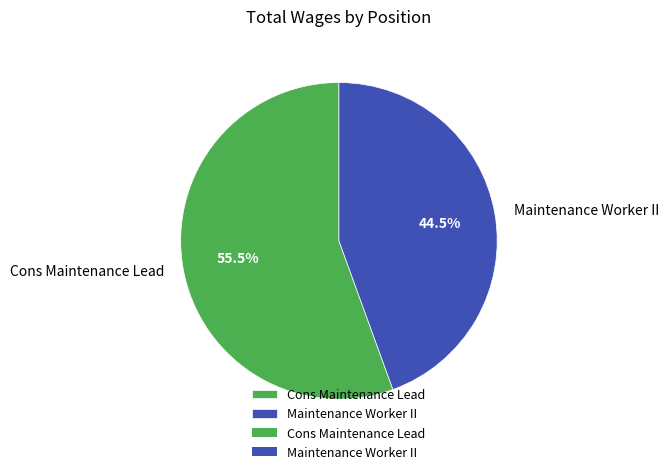

To the nearest percent, what is the difference between the largest and smallest slice percentages?

11%